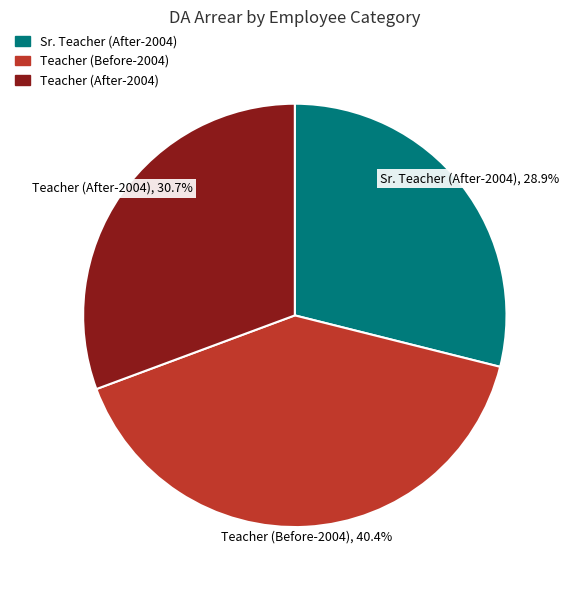

Is there a majority slice in this chart?

No